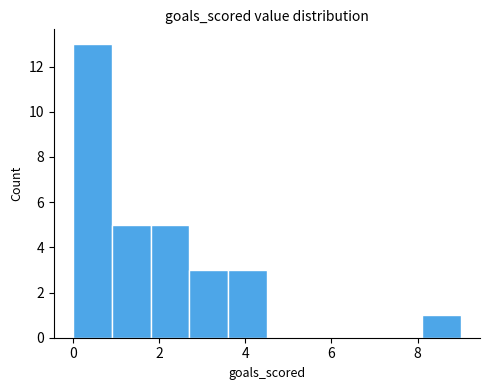

Reading left to right, list every bar in this chart as the range it spans on the x-axis followed by its height. Neither the bar edges nor the heights are printed on the chart, so give them approximately, as read against the axes.

0.0 to 0.9: 13
0.9 to 1.8: 5
1.8 to 2.7: 5
2.7 to 3.6: 3
3.6 to 4.5: 3
4.5 to 5.4: 0
5.4 to 6.3: 0
6.3 to 7.2: 0
7.2 to 8.1: 0
8.1 to 9.0: 1